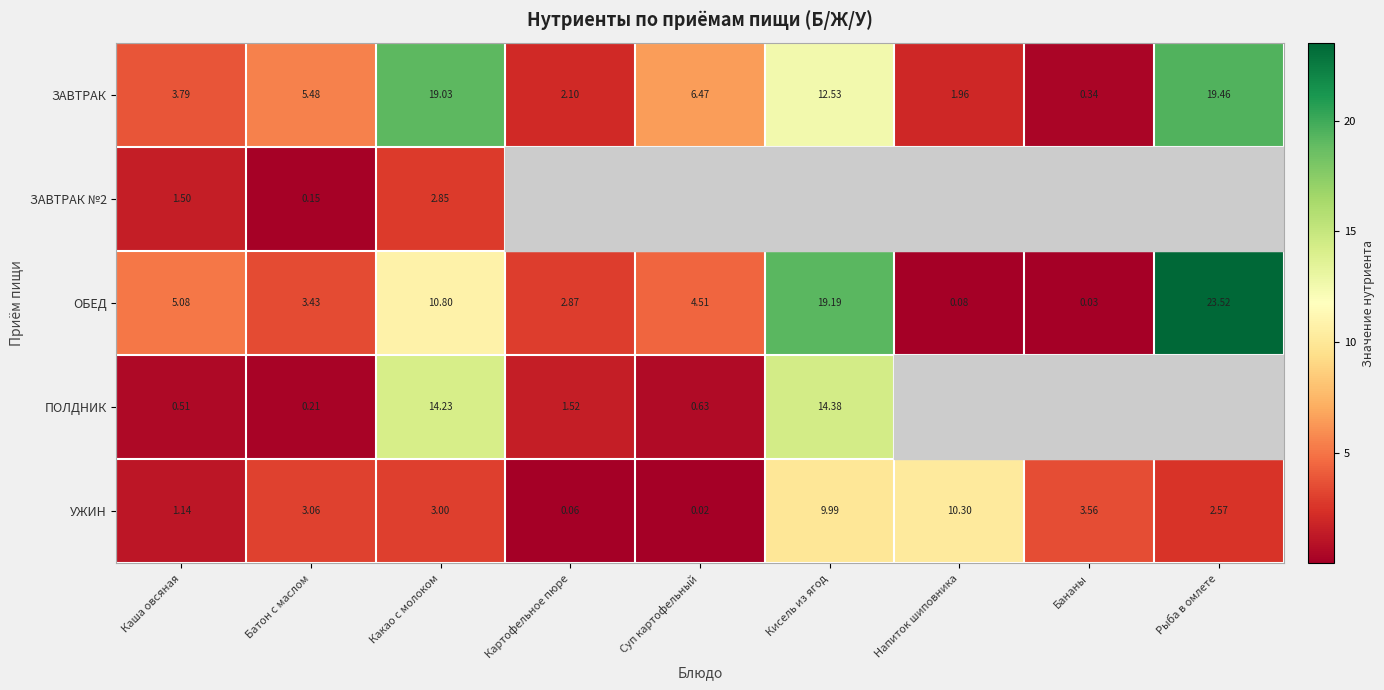

Which category has the highest value across all series?

Рыба в омлете